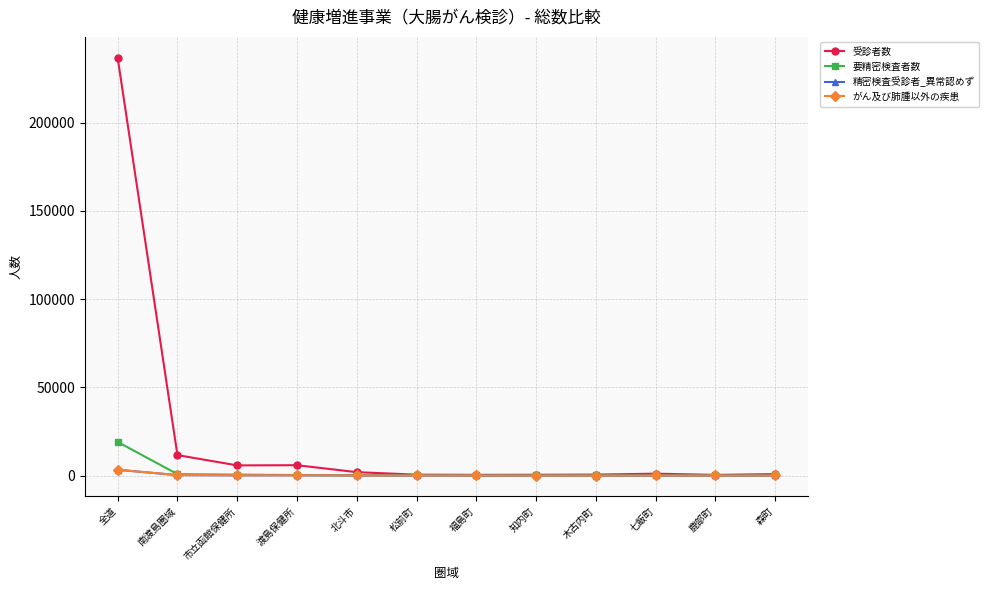

Which series has the largest range (max minus min)?

受診者数